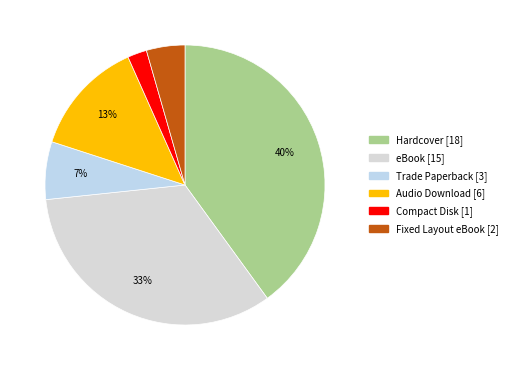

What is the change in value from eBook to Audio Download?

-9